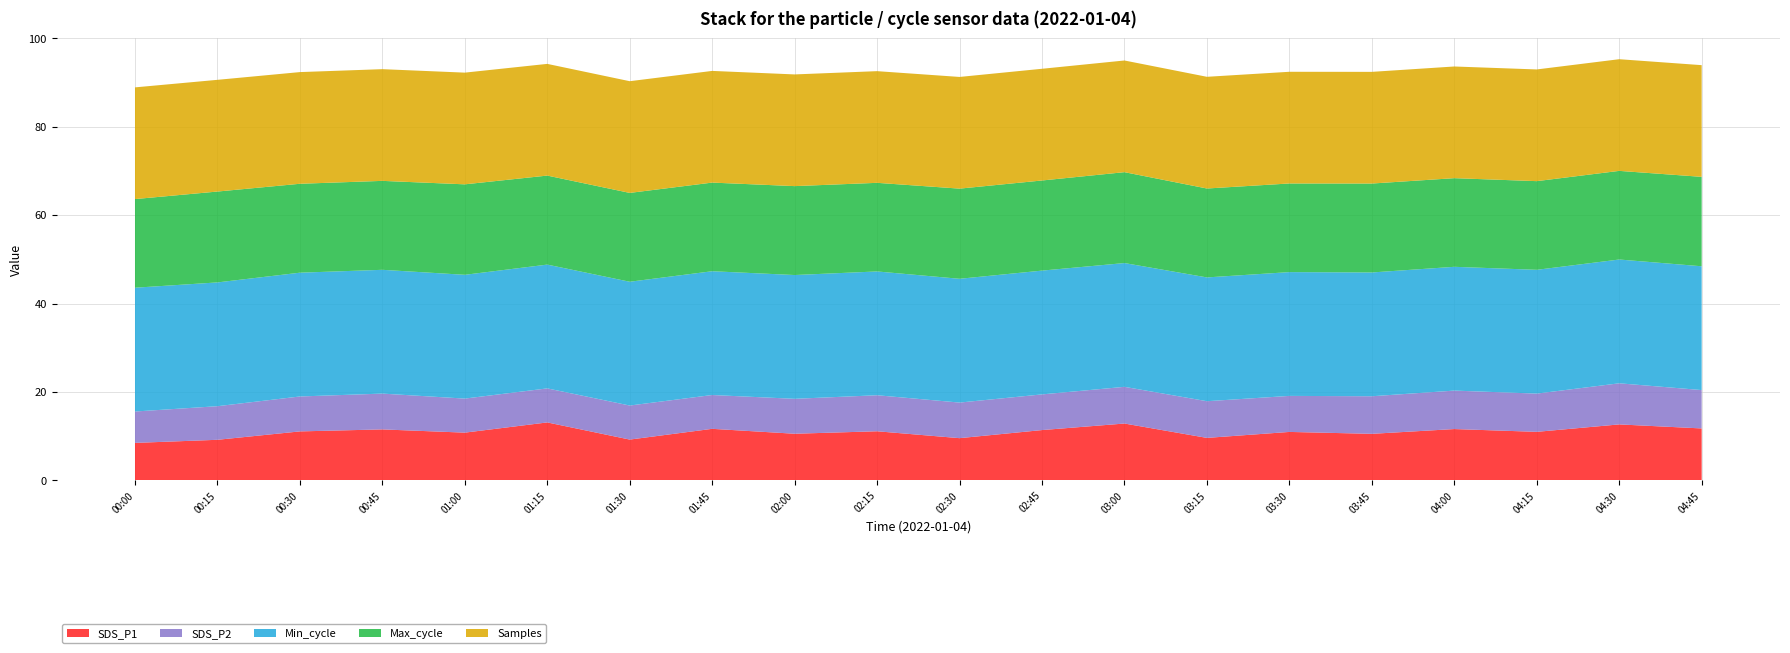

What is the minimum value for SDS_P1?

8.5